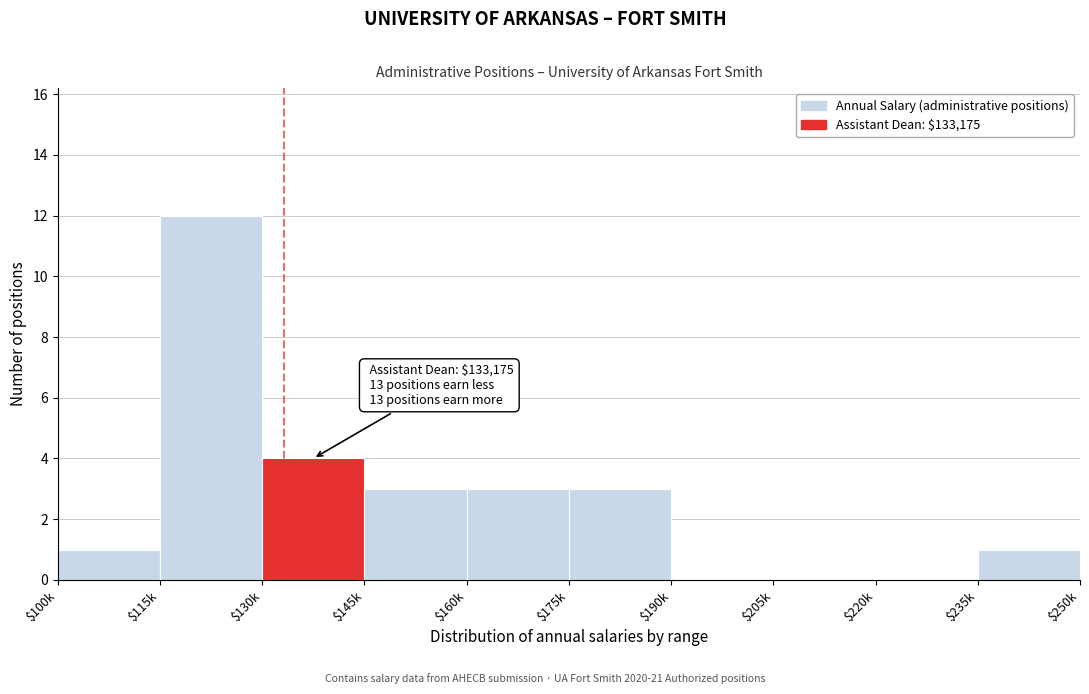

Where is the data nearest to the value 6?

$130k